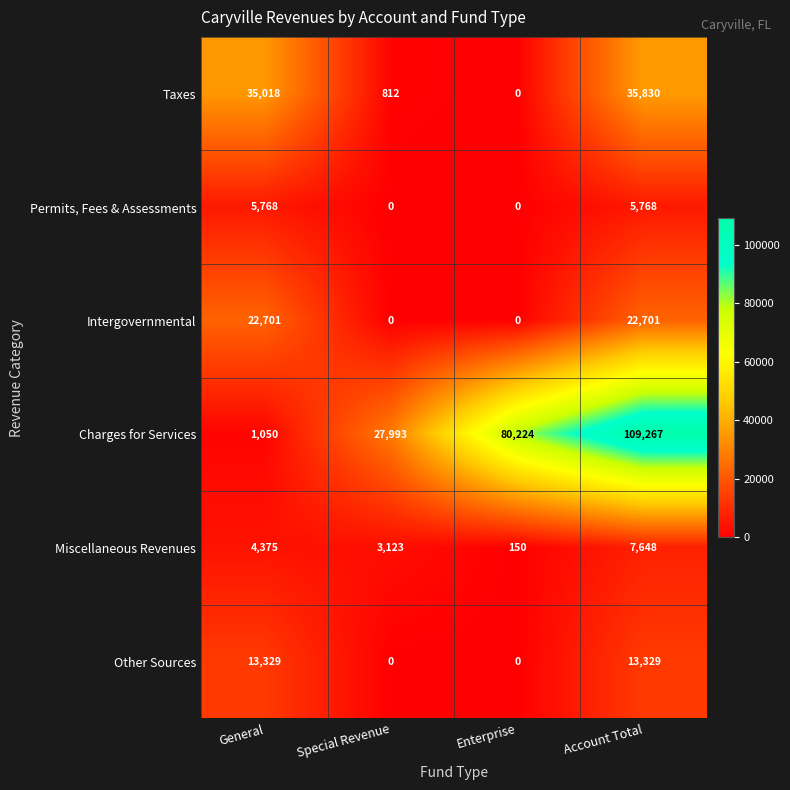

True or false: Charges for Services has a value of 48924 at Special Revenue.

False